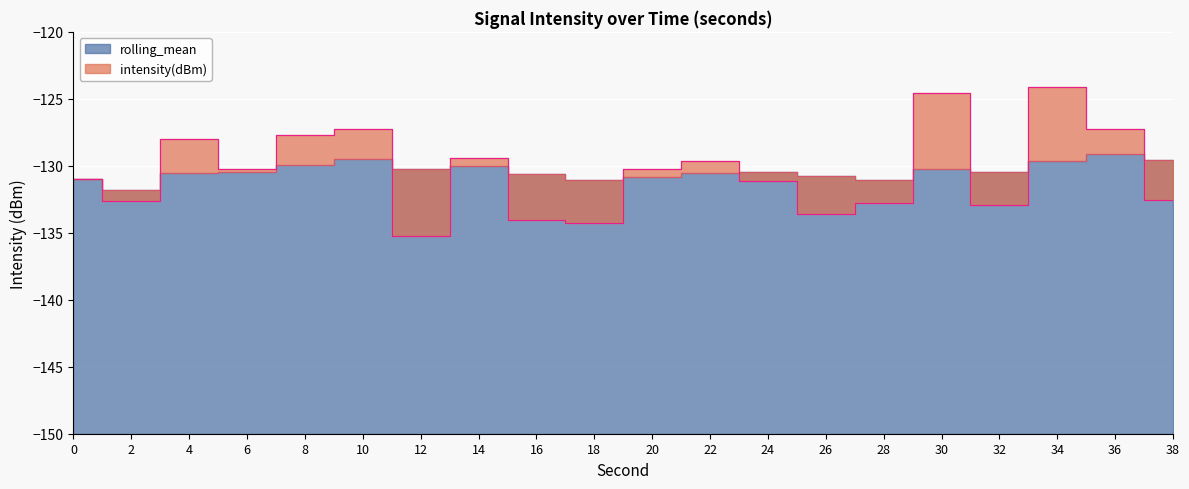

What is the difference between the rolling_mean values at 14 and 36?

0.9